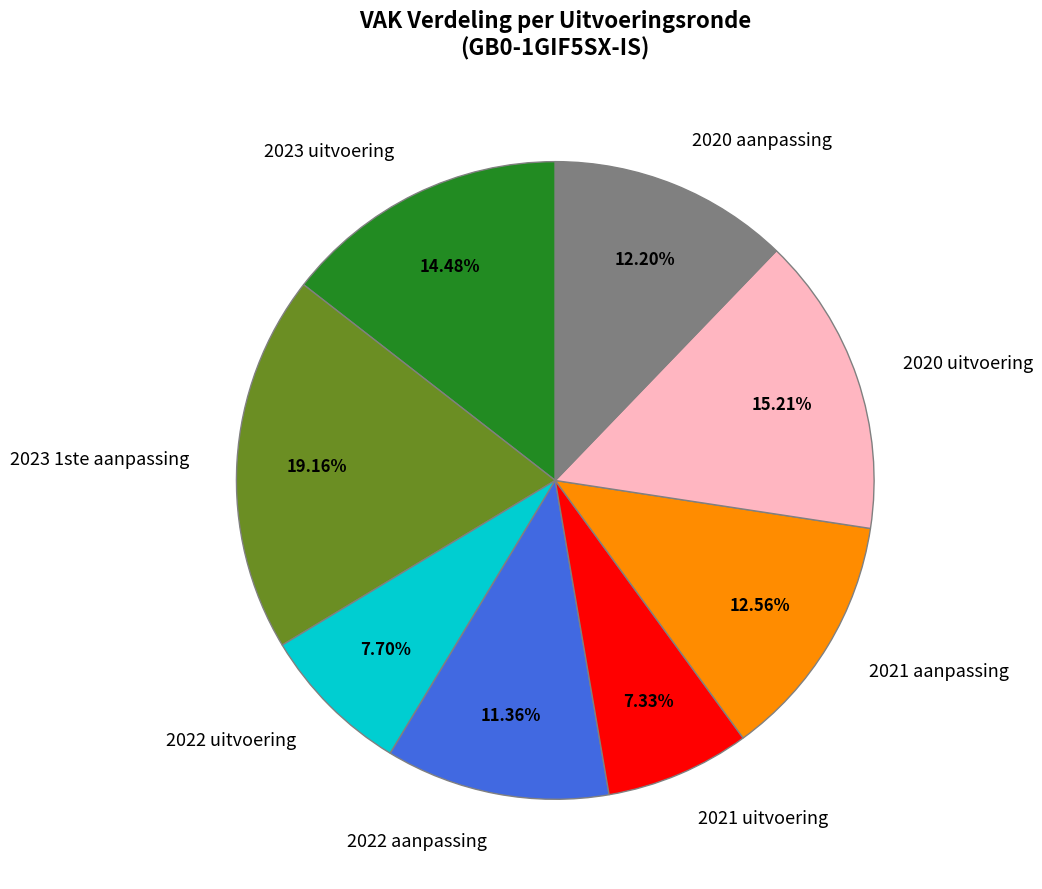

Is it true that 2023 1ste aanpassing is 19% of the pie?

True